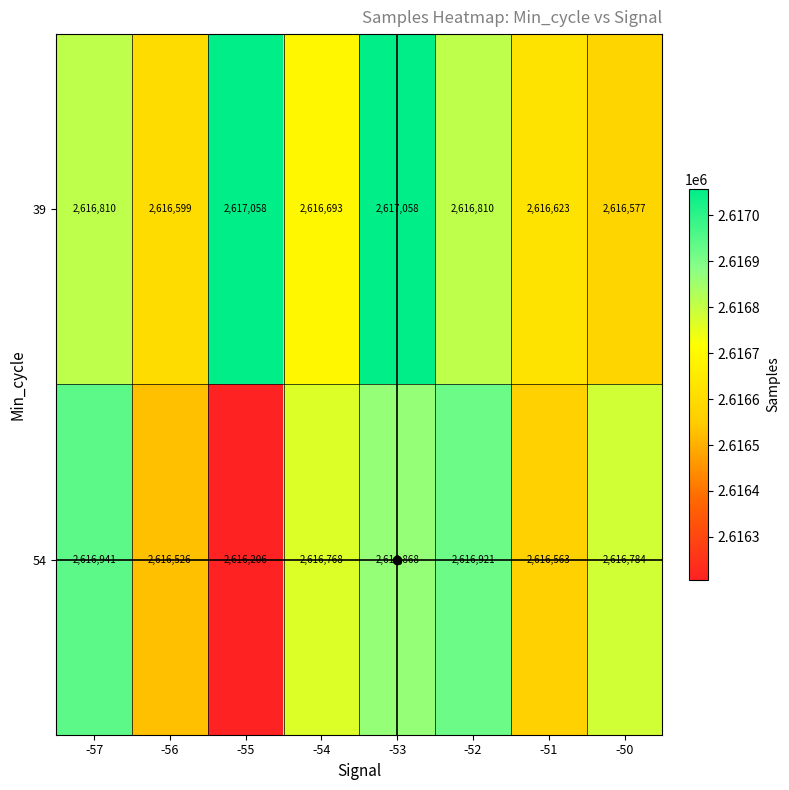

What is the sum of the 39 values at -56 and -57?

5233409